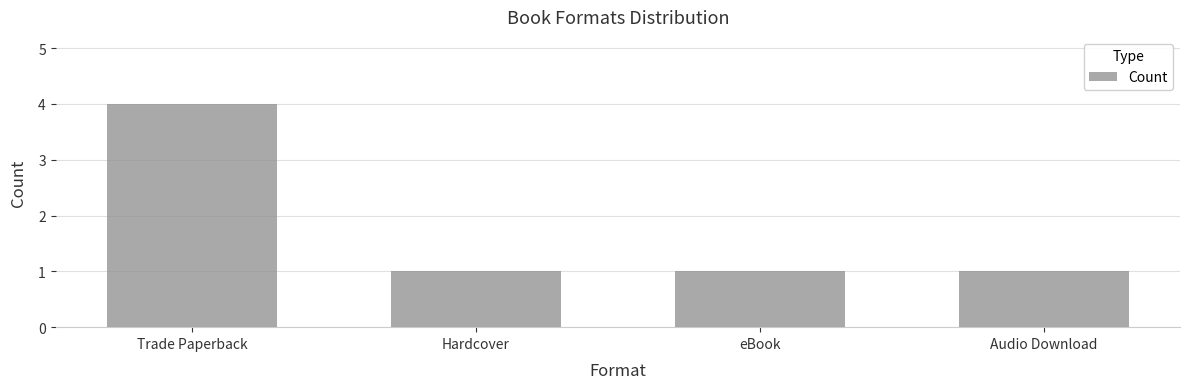

Is it true that the value at Hardcover is 1?

True